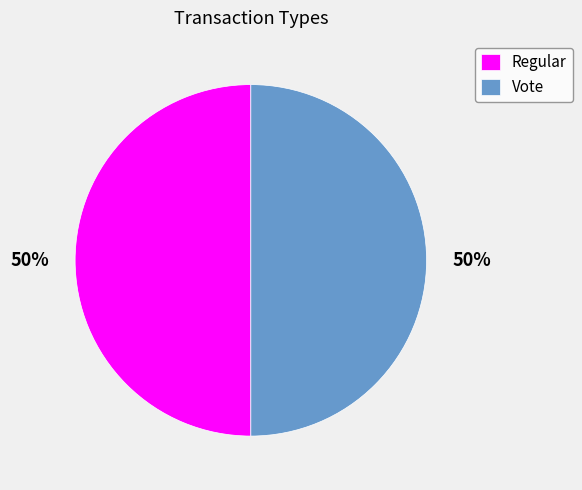

True or false: Regular accounts for 39% of the total.

False